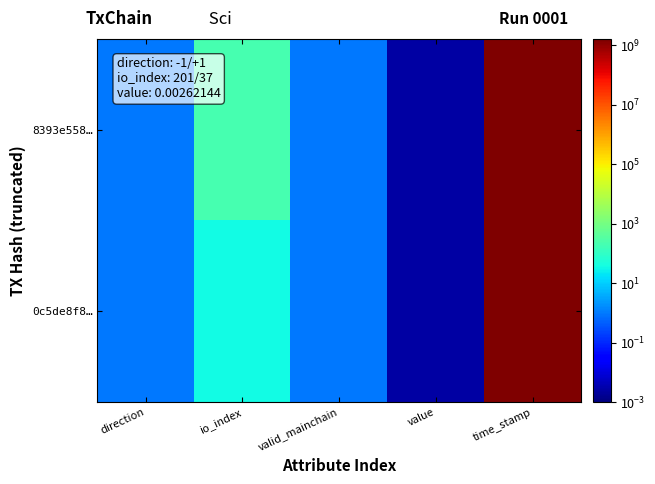

What is the total value across all series at time_stamp?

3214002646.0